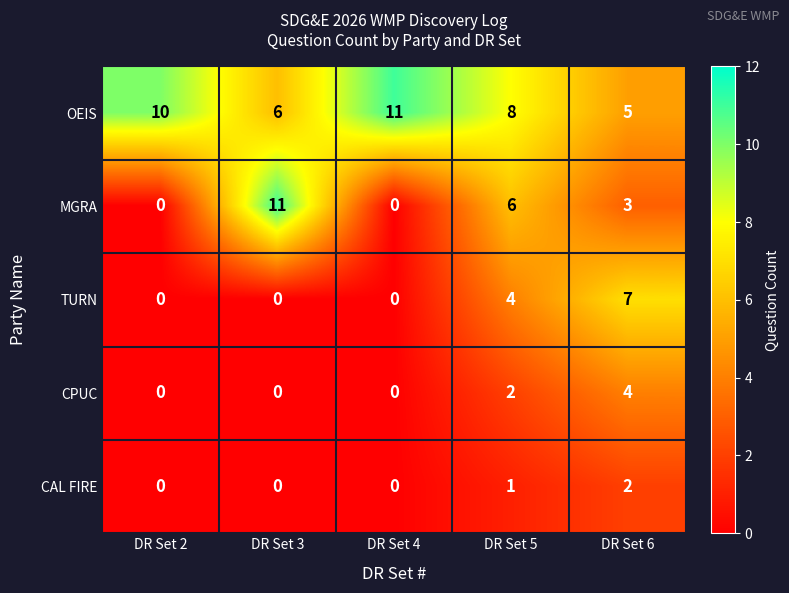

Reading left to right, extract all data points from this chart.

OEIS: 10	6	11	8	5
MGRA: 0	11	0	6	3
TURN: 0	0	0	4	7
CPUC: 0	0	0	2	4
CAL FIRE: 0	0	0	1	2